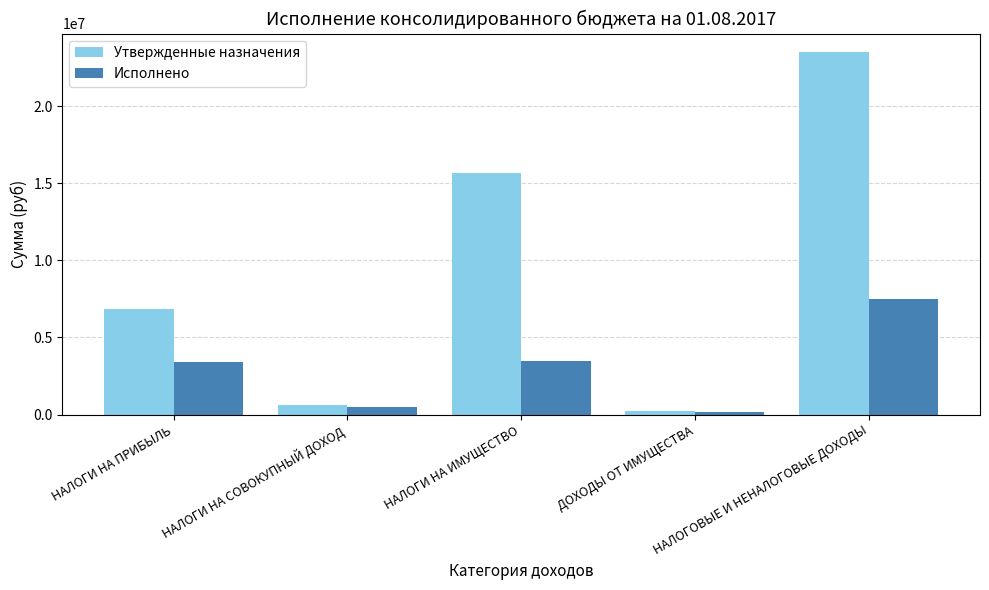

Rank the series by their maximum value, from lowest to highest.

Исполнено, Утвержденные назначения